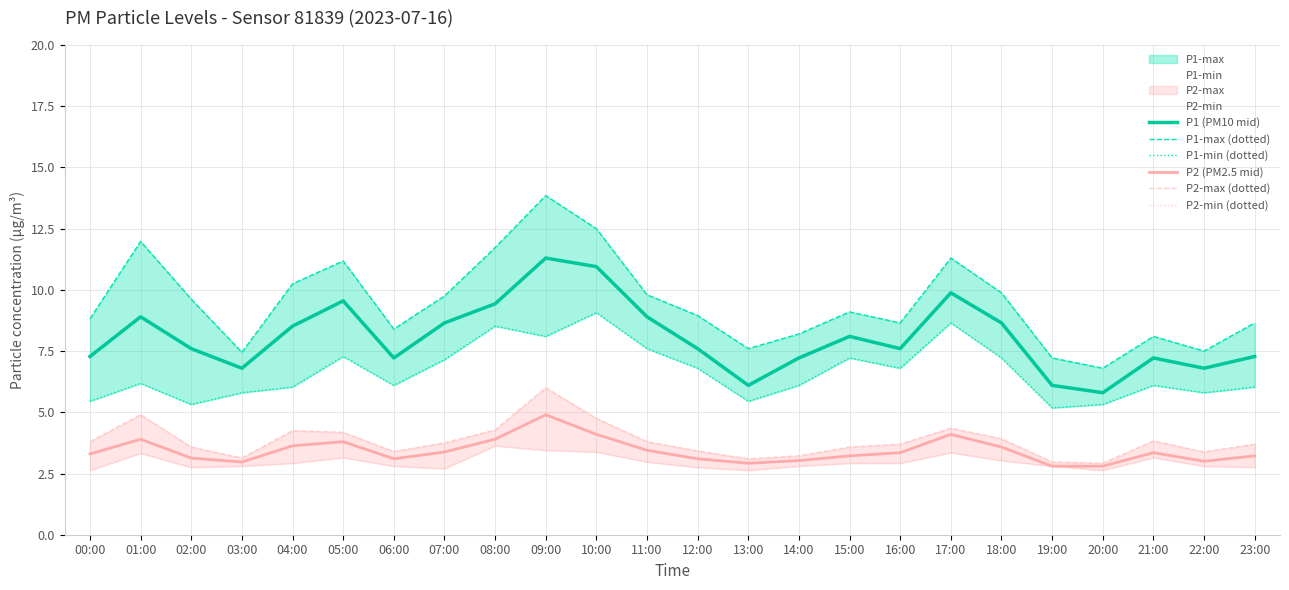

Is this an area chart (filled region under the line)?

No